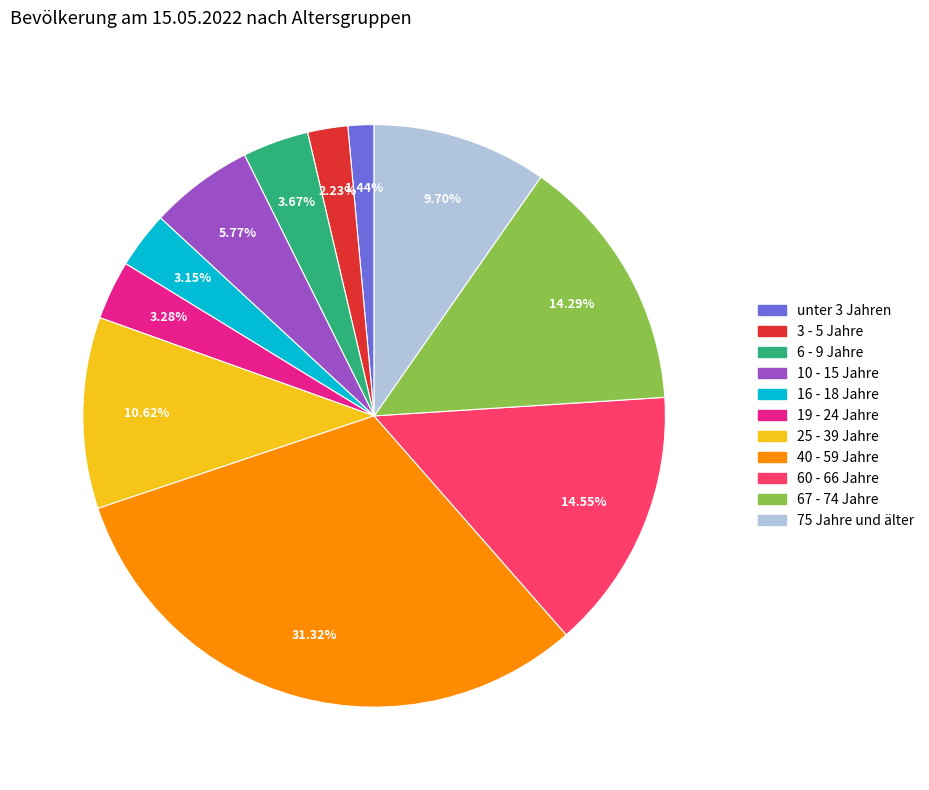

Is the sum of 3 - 5 Jahre and 6 - 9 Jahre greater than half?

No